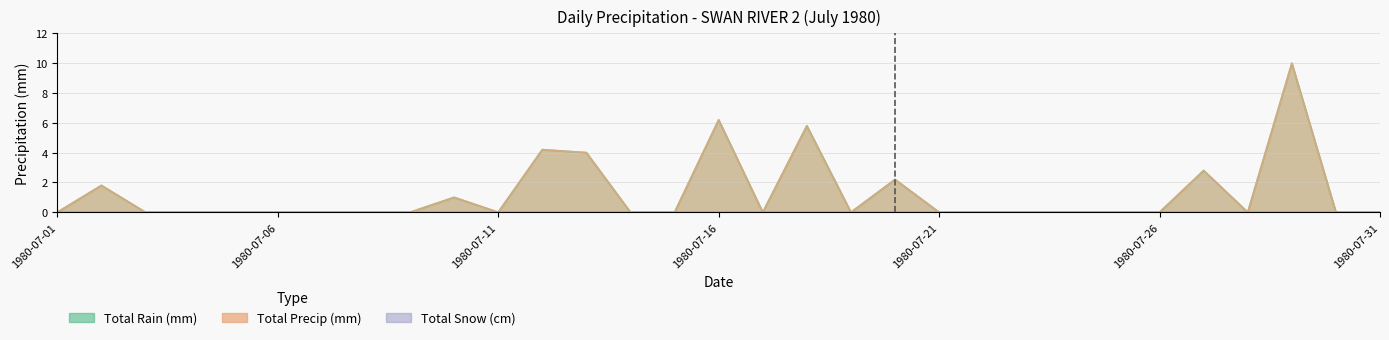

Which series has the largest range (max minus min)?

Total Rain (mm)